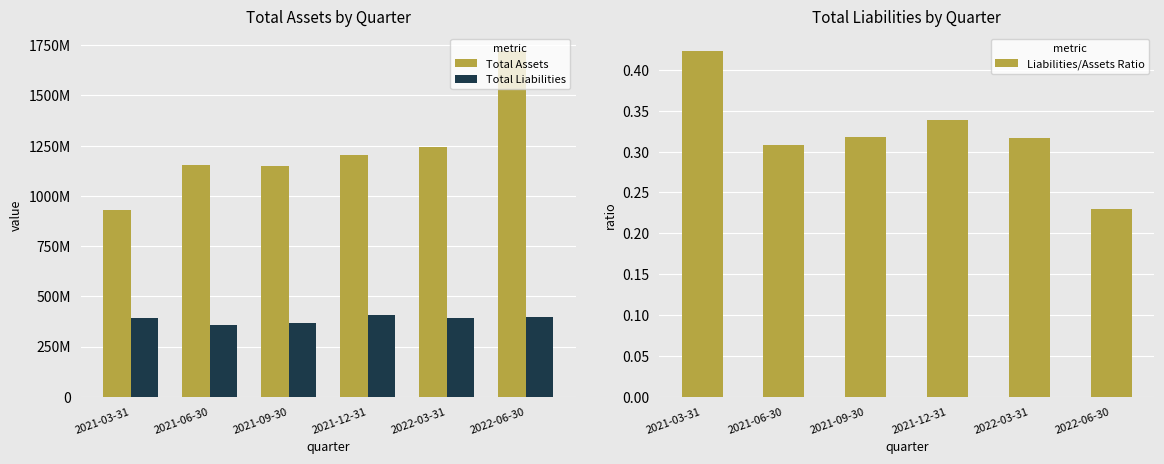

True or false: Total Liabilities has a value of 78138320.1 at 2021-09-30.

False